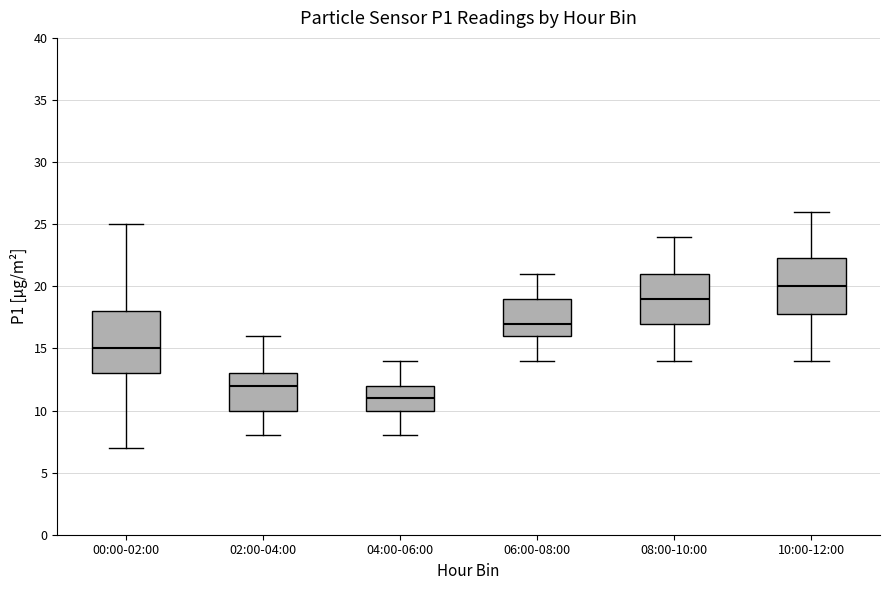

Reading left to right, transcribe this box plot: for each box, give where its median line is, the range the box spans, and where its two whiskers end, as read against the y-axis. The values are not printed on the chart, so give them approximately, as read against the axis.

00:00-02:00: median 15.0, box 13.0 to 18.0, whiskers 7.0 to 25.0
02:00-04:00: median 12.0, box 10.0 to 13.0, whiskers 8.0 to 16.0
04:00-06:00: median 11.0, box 10.0 to 12.0, whiskers 8.0 to 14.0
06:00-08:00: median 17.0, box 16.0 to 19.0, whiskers 14.0 to 21.0
08:00-10:00: median 19.0, box 17.0 to 21.0, whiskers 14.0 to 24.0
10:00-12:00: median 20.0, box 18.0 to 22.5, whiskers 14.0 to 26.0